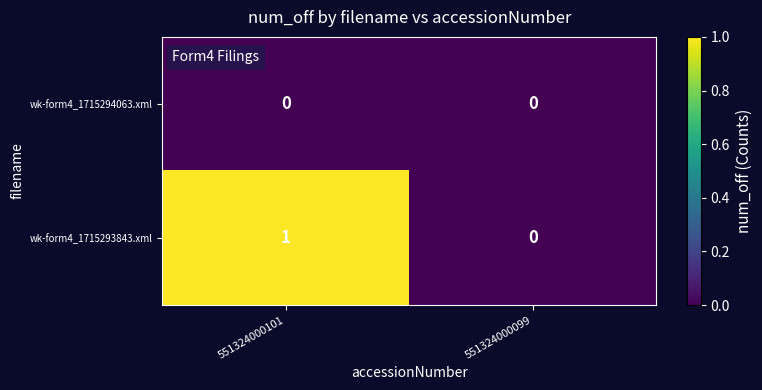

Count the number of categories in the chart.

2